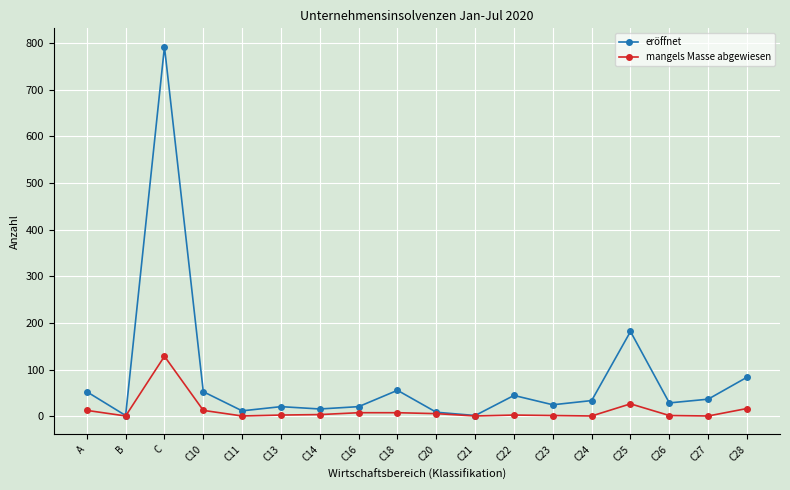

Which category has the highest value across all series?

C